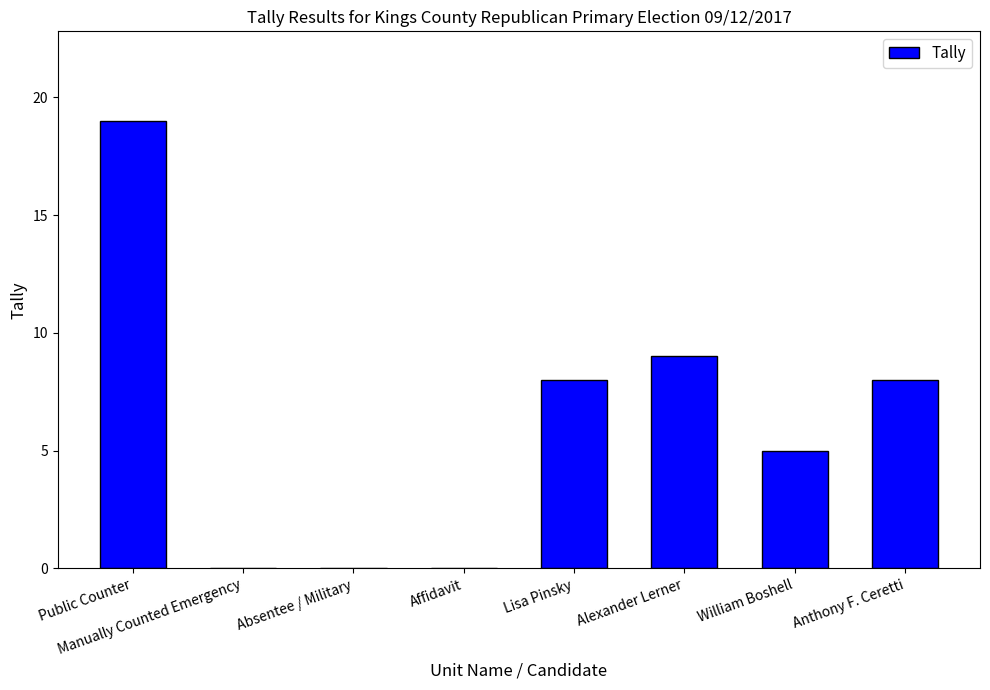

Which has a higher value, Affidavit or Lisa Pinsky?

Lisa Pinsky